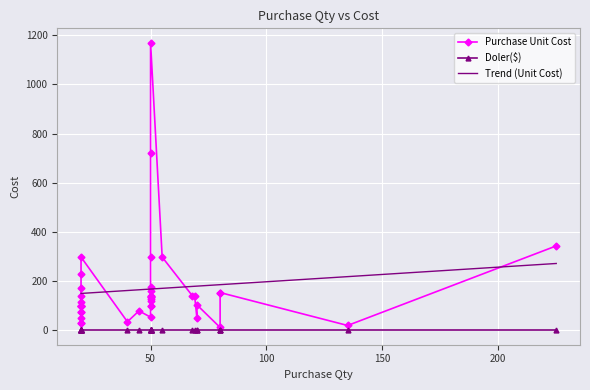

What is the difference between the maximum and minimum values in the Purchase Unit Cost series?

1157.9